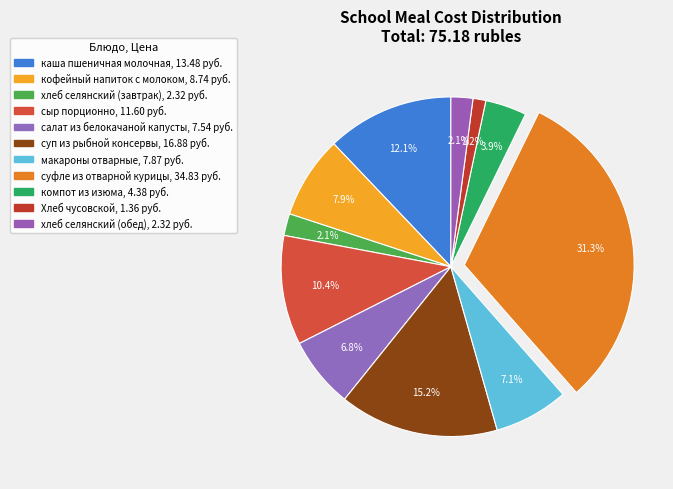

How many slices are in this pie chart?

11